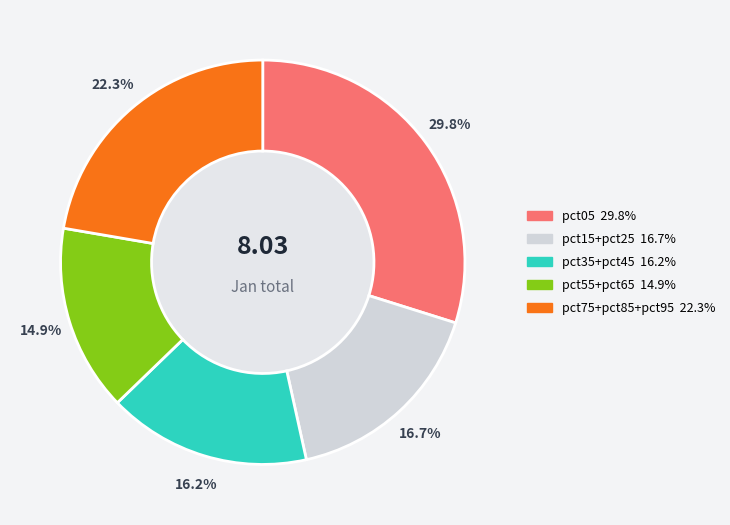

Count the number of slices in the pie.

5